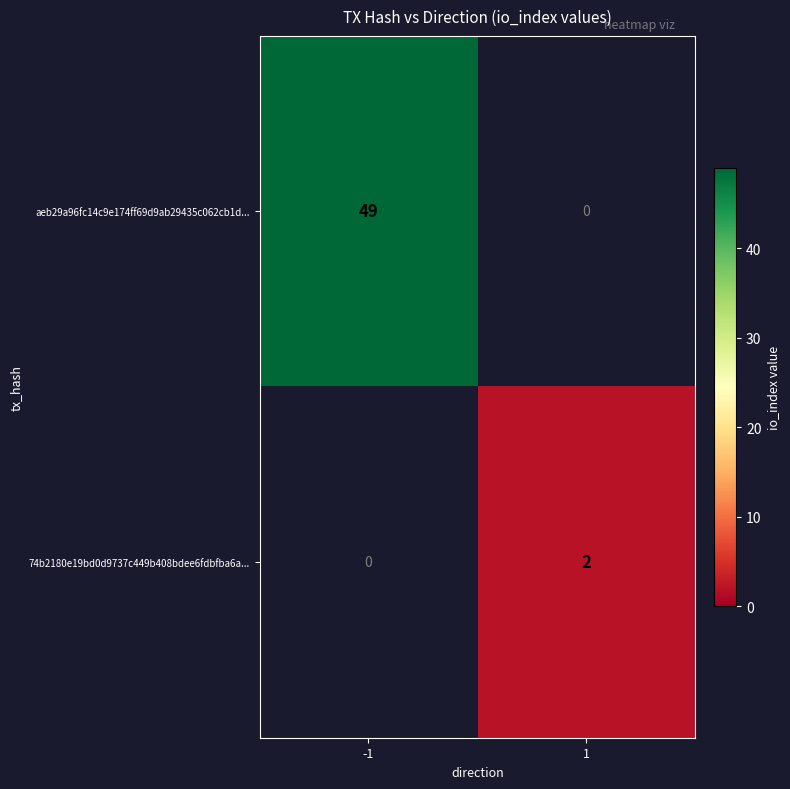

How many data points in 74b2180e19bd0d9737c449b408bdee6fdbfba6a... are less than 2?

1